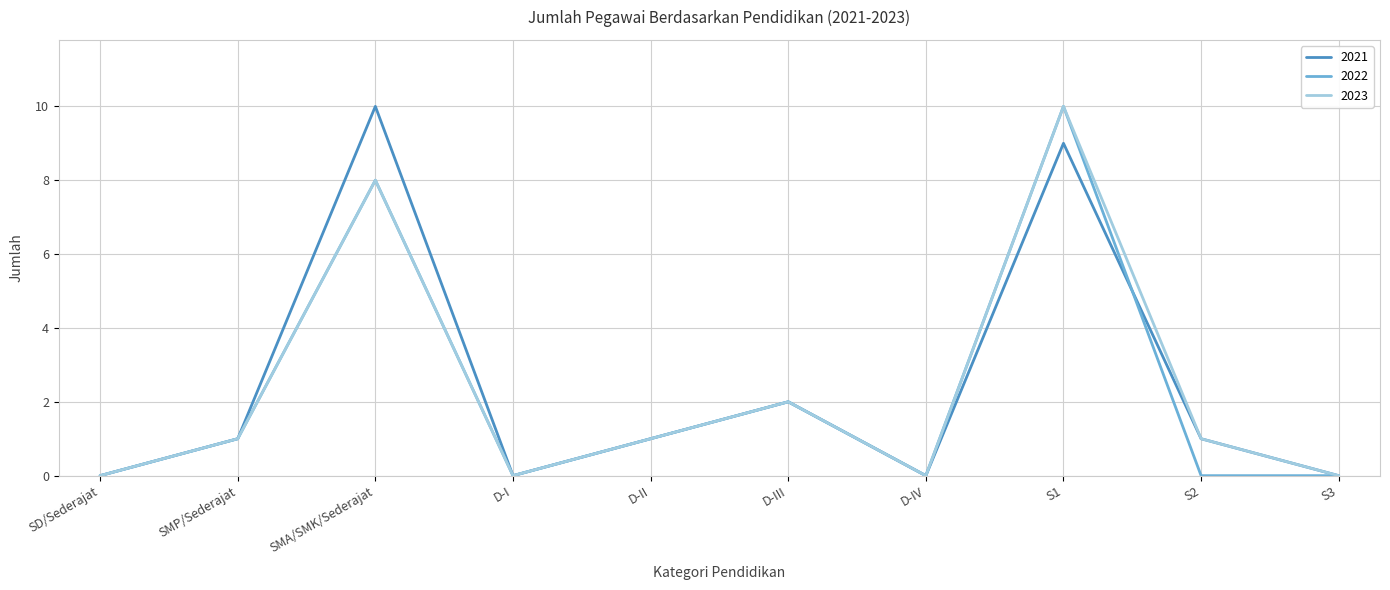

Is the value of 2023 at SD/Sederajat greater than the value of 2021 at D-III?

No